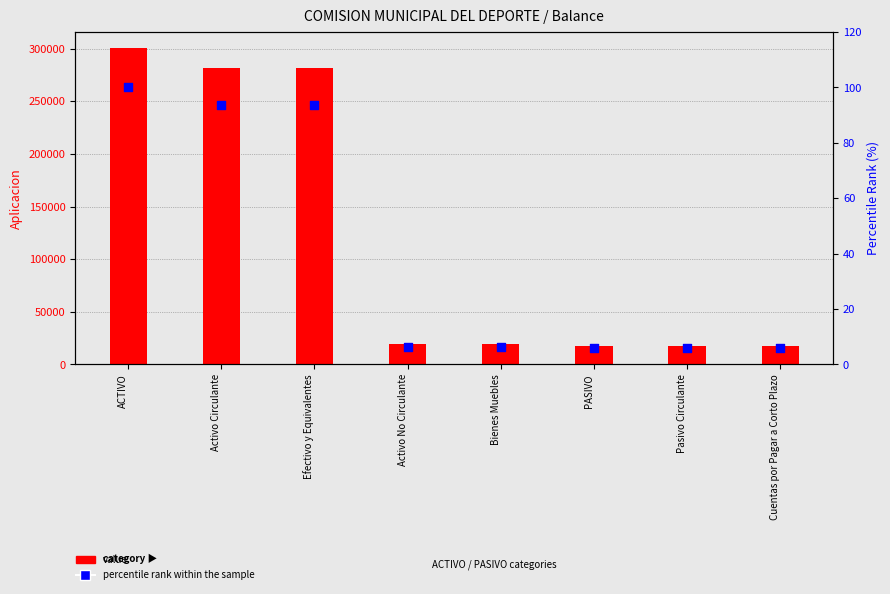

Which series reaches the minimum Y coordinate?

percentile rank within the sample